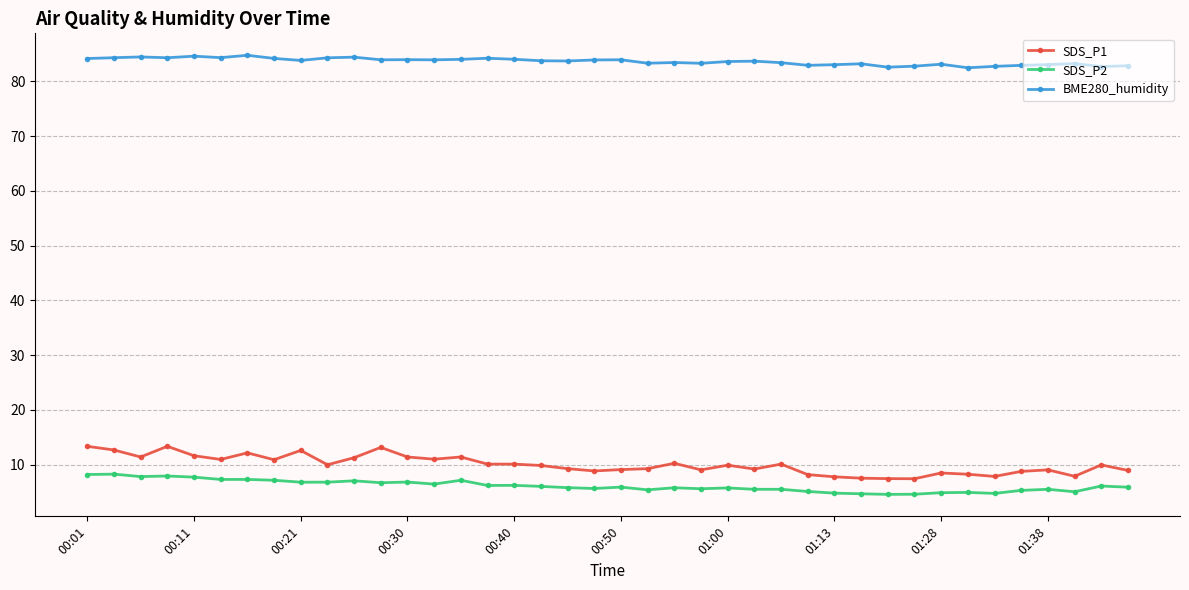

What is the greatest value displayed?

84.8